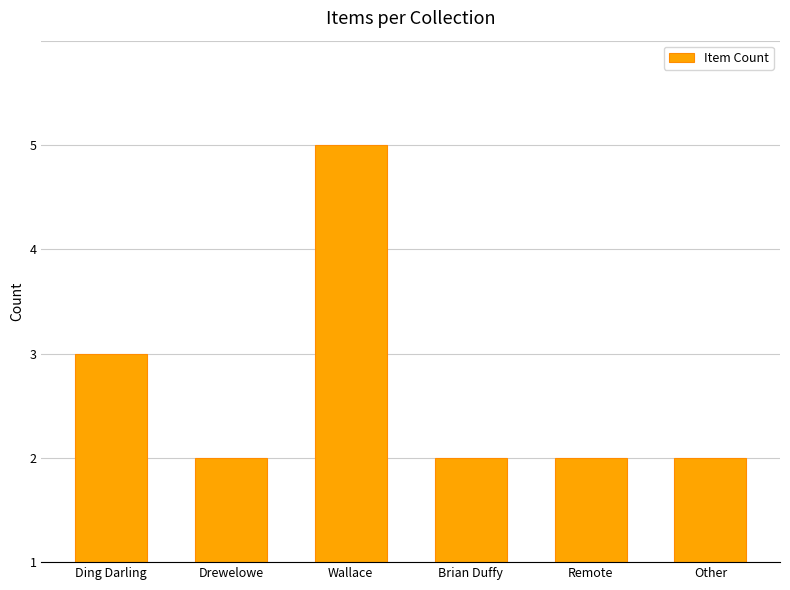

At which category does the chart reach its peak across all series?

Wallace